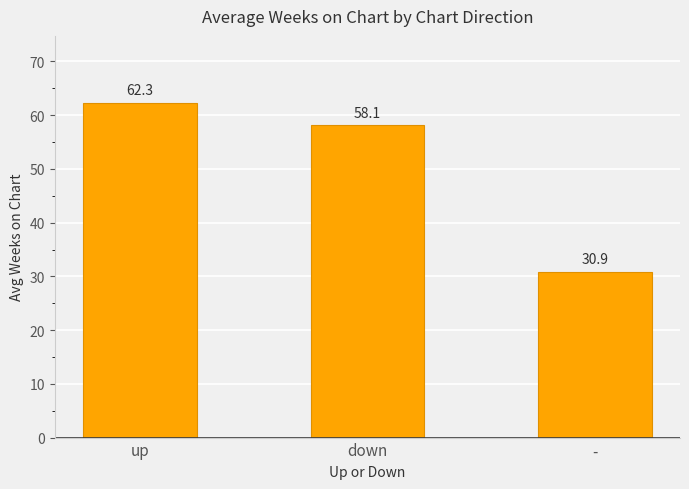

Reading left to right, what are all the values shown in this chart?

62.3	58.1	30.9